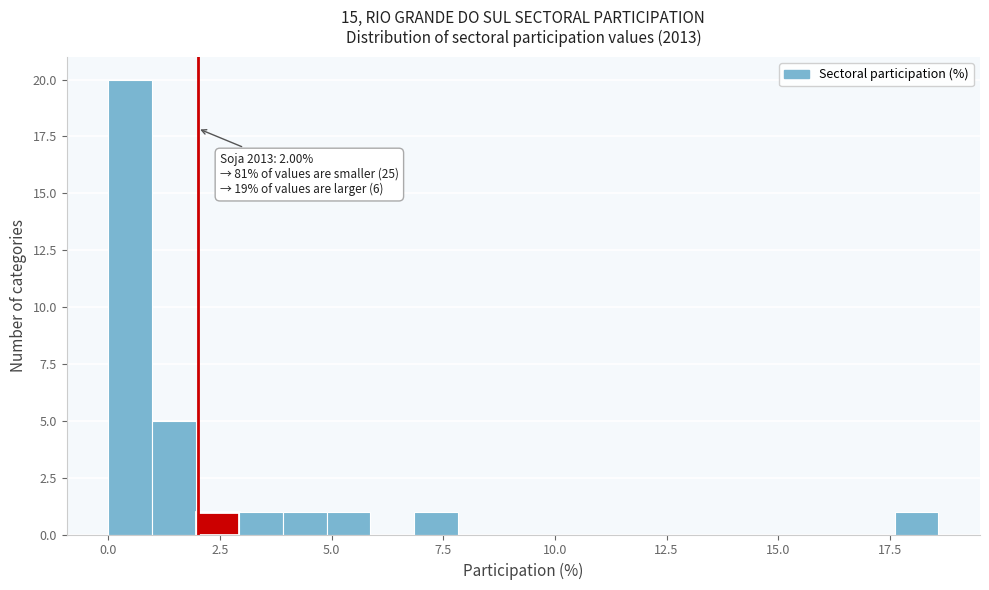

Read against the x-axis, roughly where is the centre of the tallest bar?

0.5